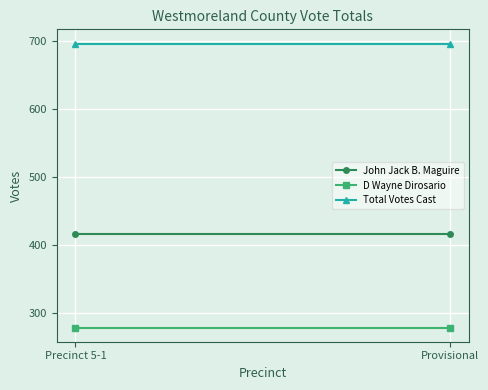

Reading left to right, extract all data points from this chart.

John Jack B. Maguire: Precinct 5-1=417	Provisional=417
D Wayne Dirosario: Precinct 5-1=279	Provisional=279
Total Votes Cast: Precinct 5-1=696	Provisional=696